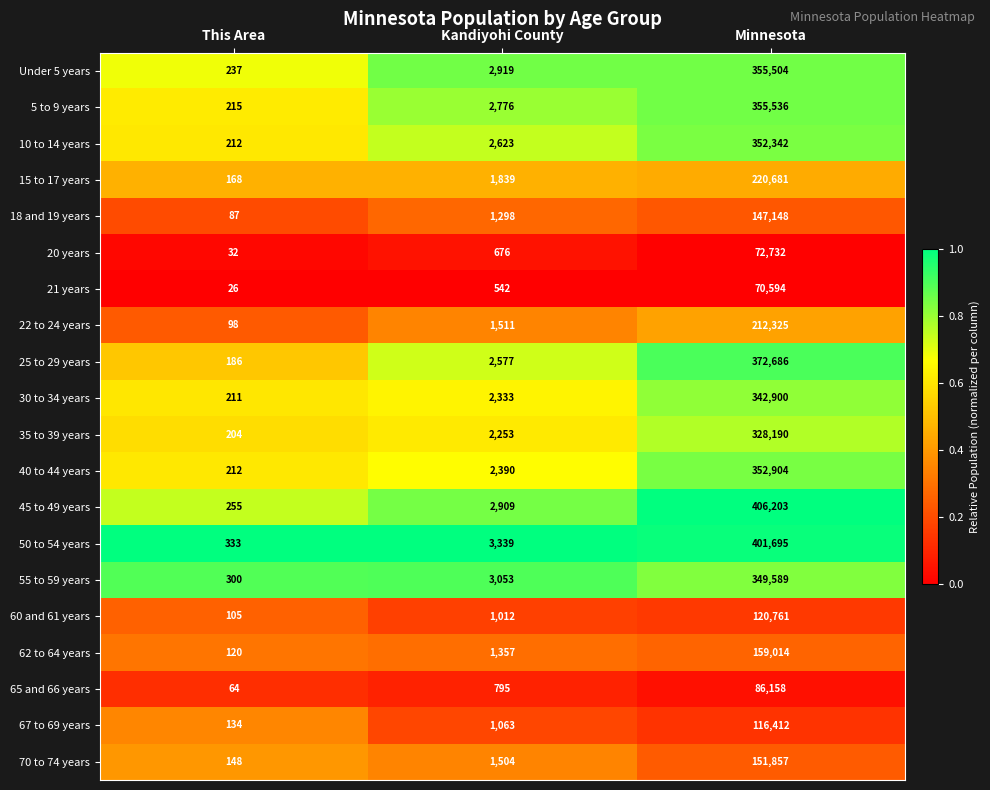

What is the difference between the 60 and 61 years values at Kandiyohi County and This Area?

907